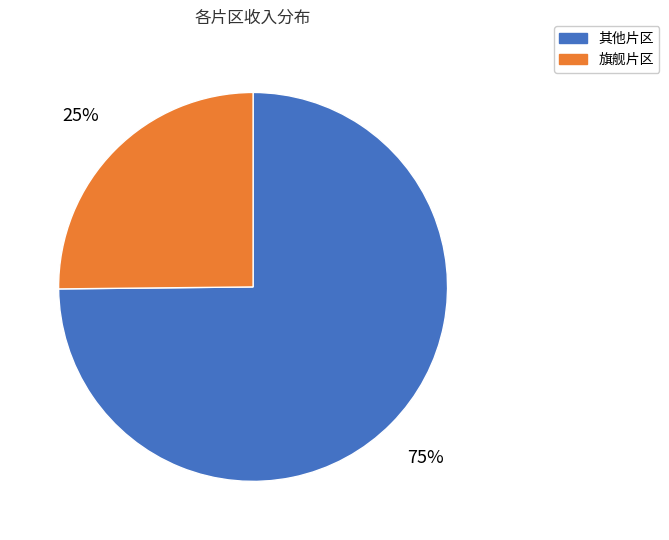

Is there a majority slice in this chart?

Yes